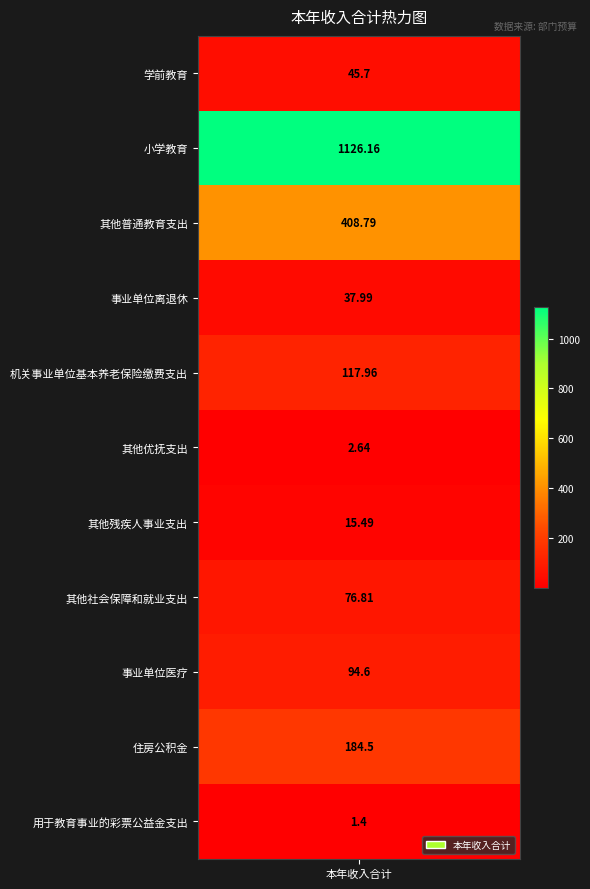

Which label corresponds to the smallest value in the chart?

用于教育事业的彩票公益金支出